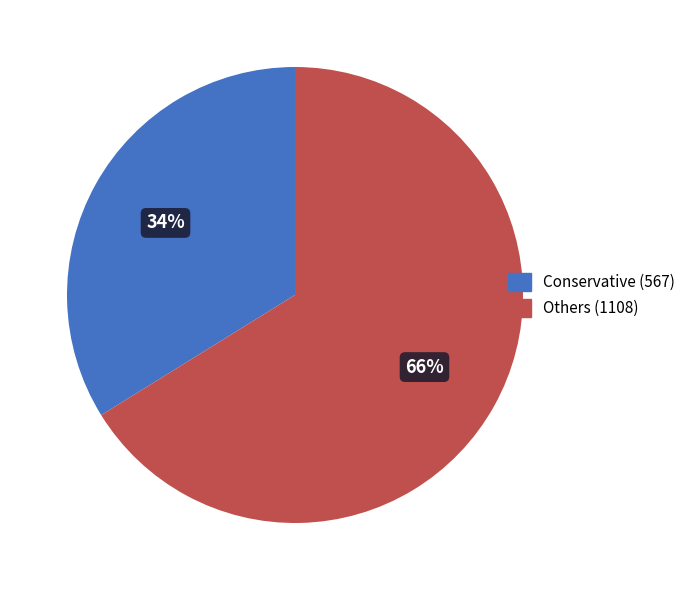

To the nearest percent, what is the difference between the Others (1108) and Conservative (567) slice percentages?

32%